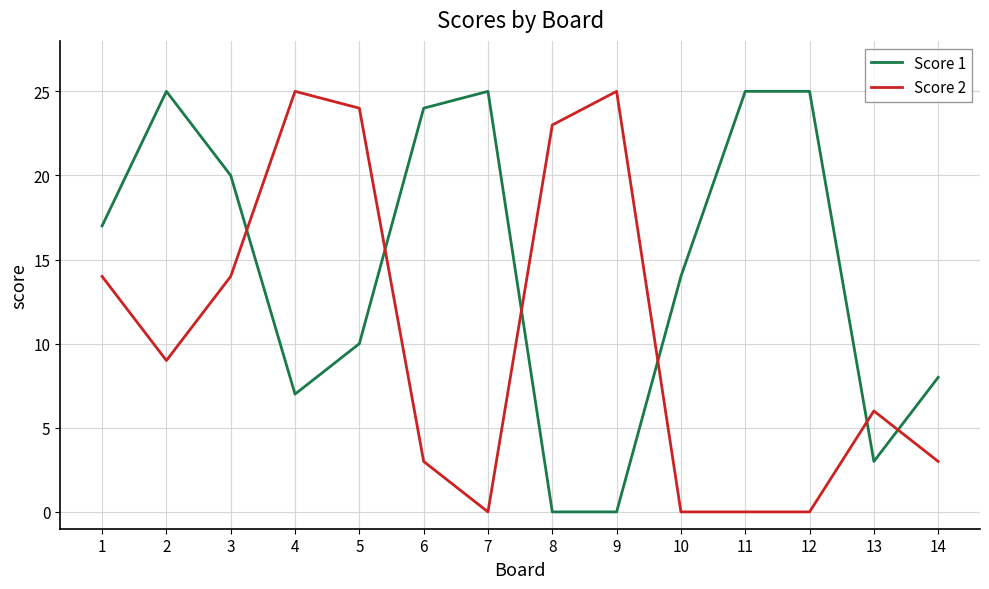

What is the total value across all series at 11?

25